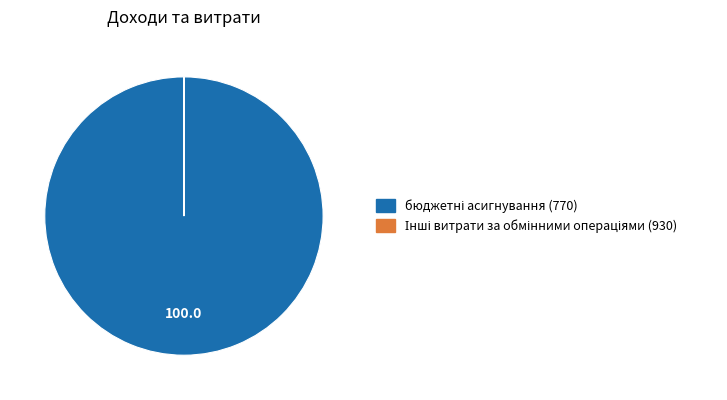

Is there a majority slice in this chart?

Yes